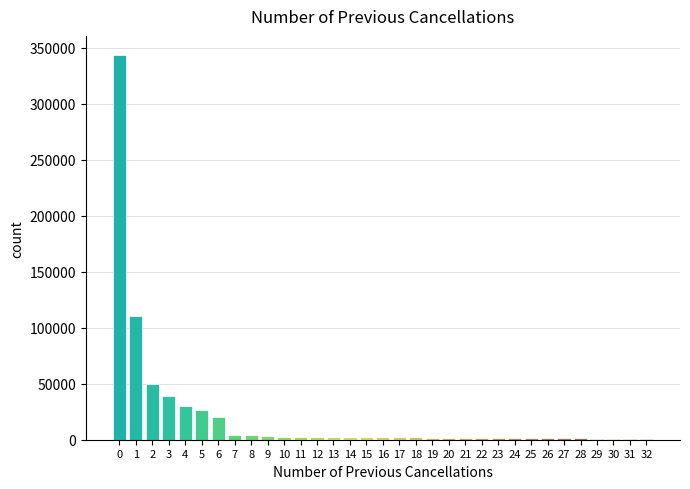

What is the maximum value shown in the chart?

343314